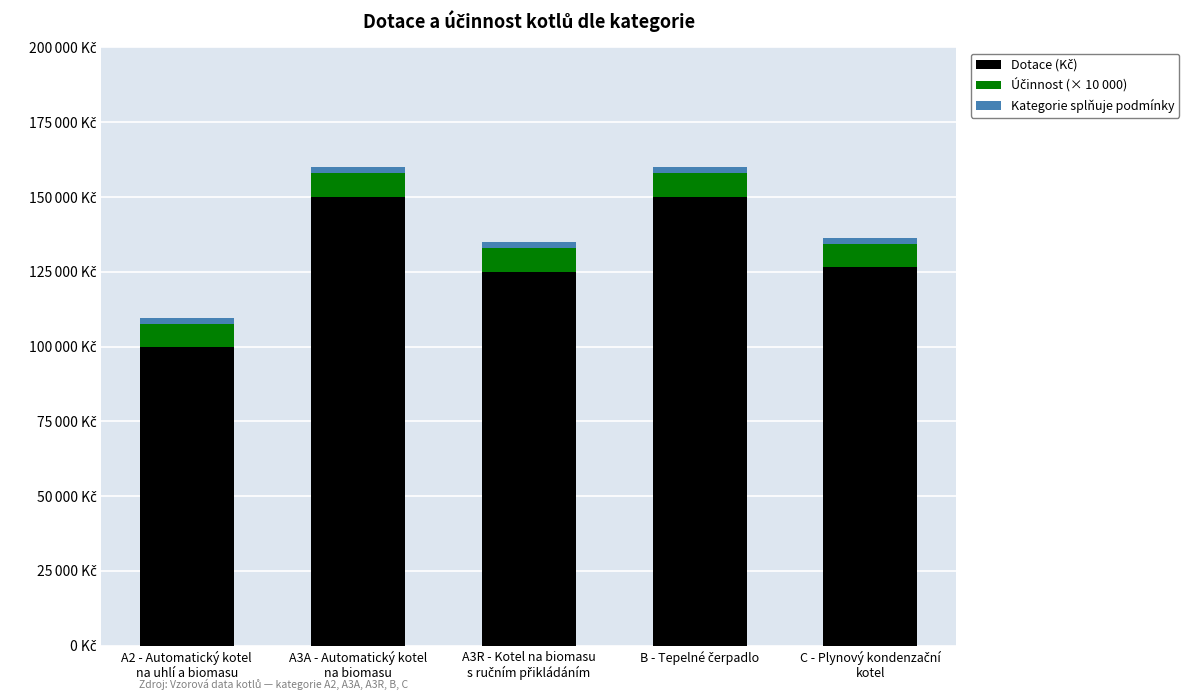

Are the bars grouped side by side (vs. stacked)?

No